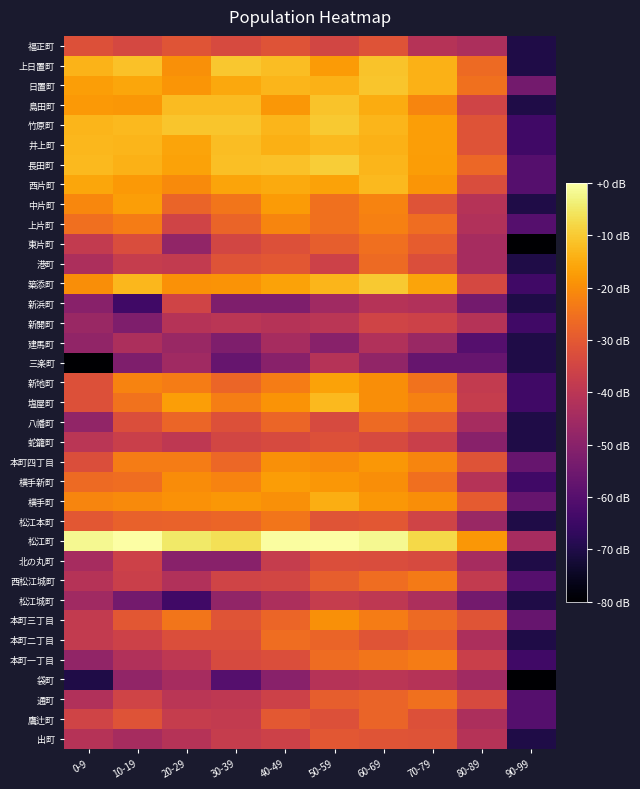

At which category is the sum across all series the highest?

60-69